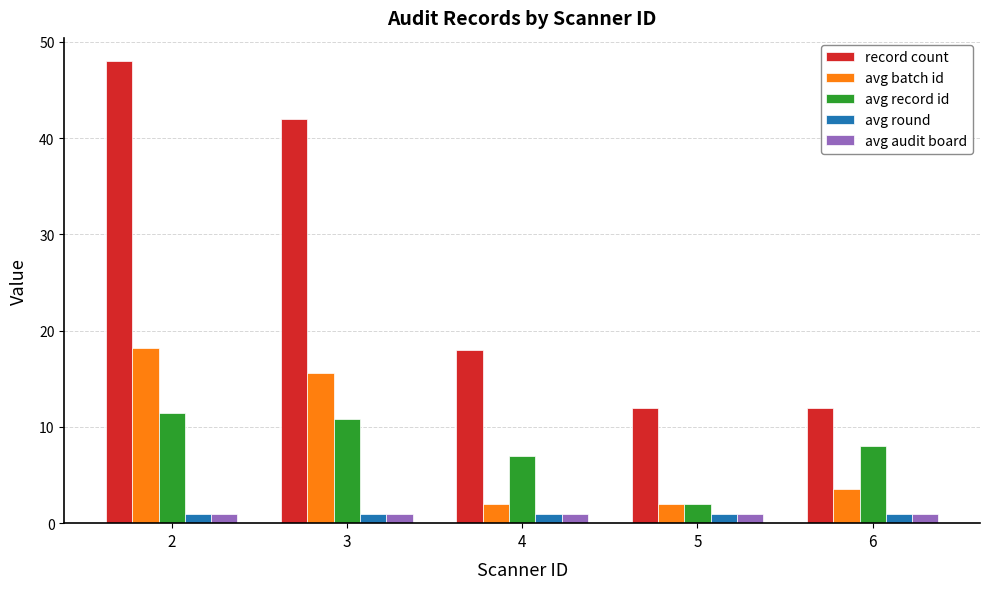

How many values in the avg batch id series are below 3?

2